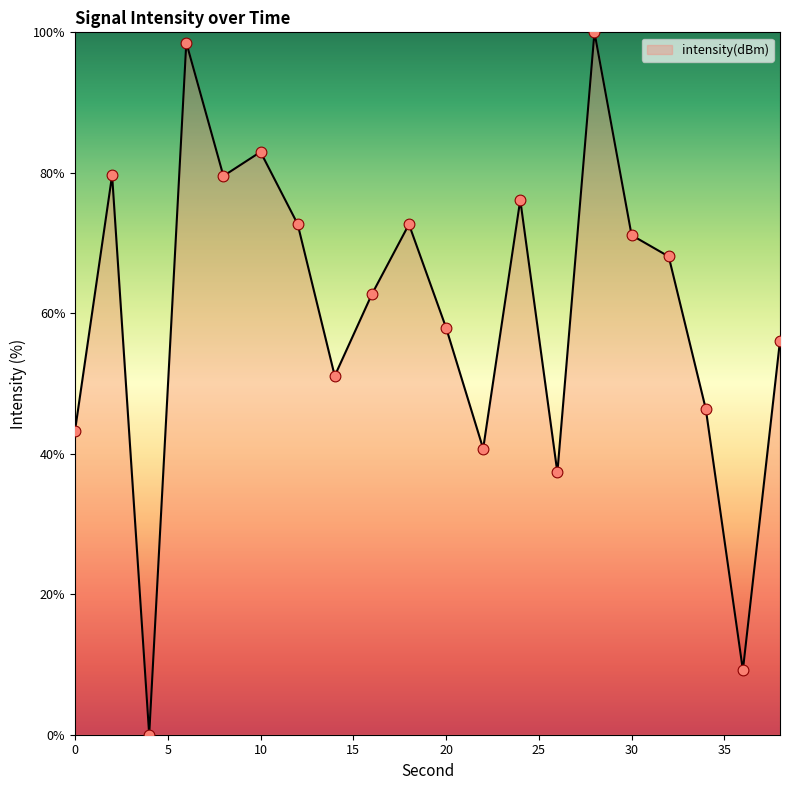

What is the difference between the maximum and minimum values?

100.0